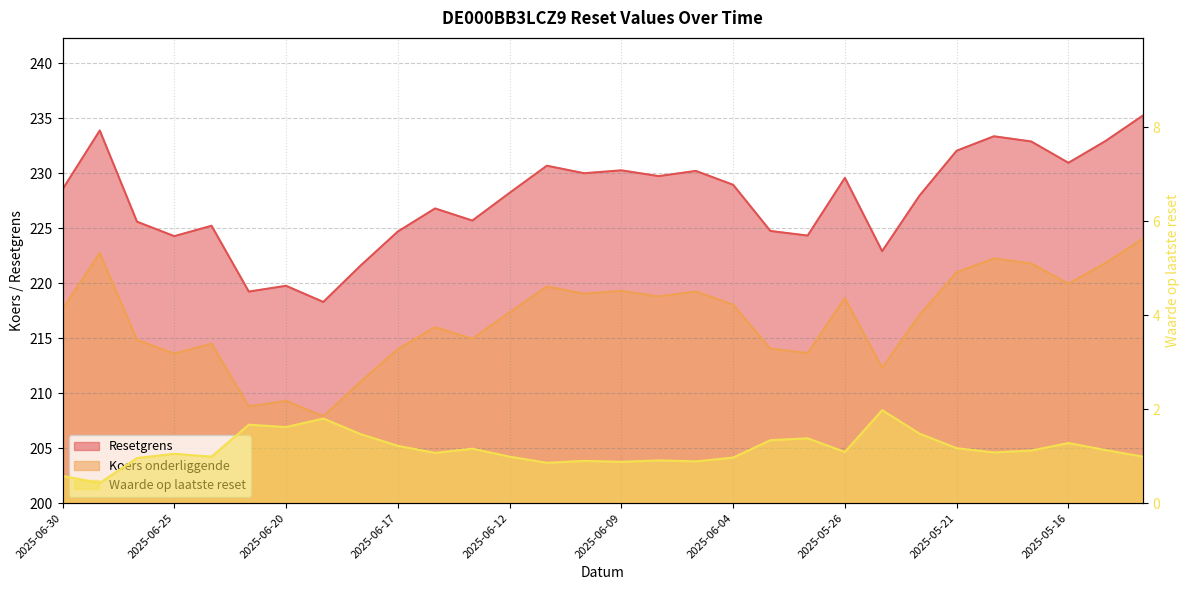

Reading left to right, list all the values displayed in this chart.

Resetgrens: 228.5	233.9	225.6	224.3	225.2	219.2	219.8	218.3	221.6	224.7	226.8	225.7	228.2	230.7	230.0	230.3	229.7	230.2	229.0	224.8	224.3	229.6	222.9	228.0	232.1	233.4	232.9	230.9	232.9	235.3
Koers onderliggende: 217.7	222.8	214.8	213.6	214.5	208.8	209.3	207.9	211.1	214.0	216.0	214.9	217.3	219.7	219.1	219.3	218.8	219.2	218.1	214.1	213.7	218.7	212.3	217.1	221.0	222.2	221.8	219.9	221.8	224.1
Waarde op laatste reset: 0.6	0.4	1.0	1.1	1.0	1.7	1.6	1.8	1.5	1.2	1.1	1.2	1.0	0.9	0.9	0.9	0.9	0.9	1.0	1.3	1.4	1.1	2.0	1.5	1.2	1.1	1.1	1.3	1.1	1.0